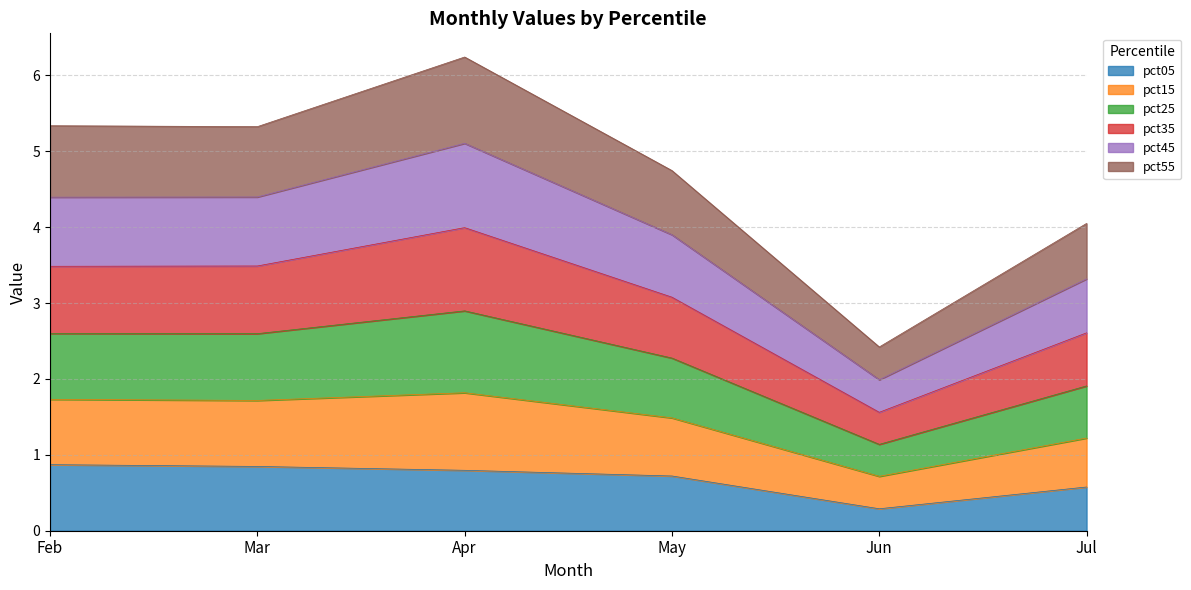

Does the chart have visible grid lines?

Yes